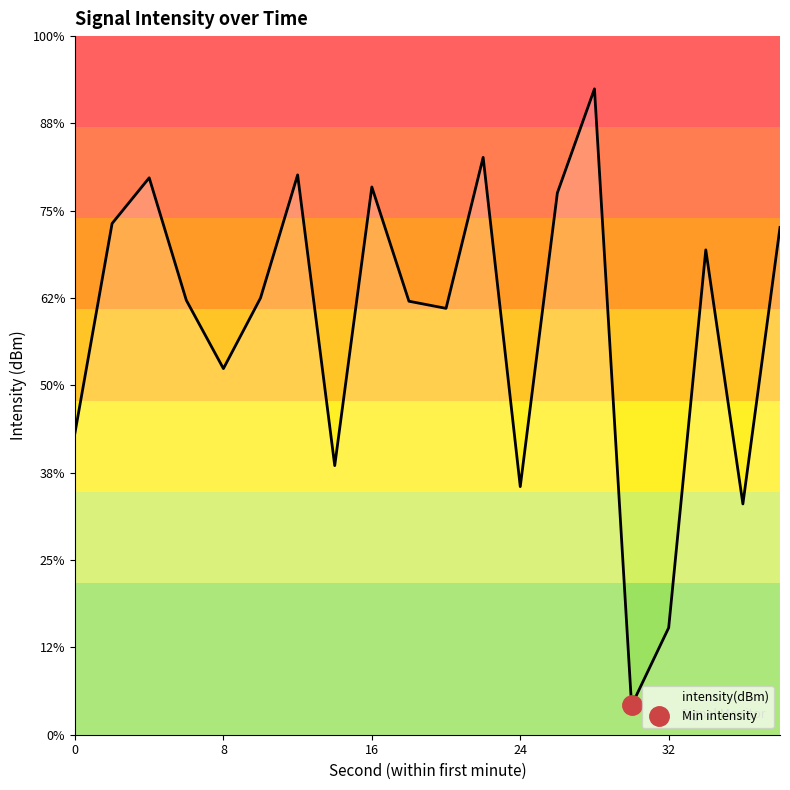

Reading left to right, extract all data points from this chart.

0=-132.1	2=-125.2	4=-123.7	6=-127.7	8=-129.9	10=-127.6	12=-123.6	14=-133.1	16=-124.0	18=-127.7	20=-128.0	22=-123.0	24=-133.8	26=-124.2	28=-120.7	30=-141.0	32=-138.5	34=-126.0	36=-134.4	38=-125.3